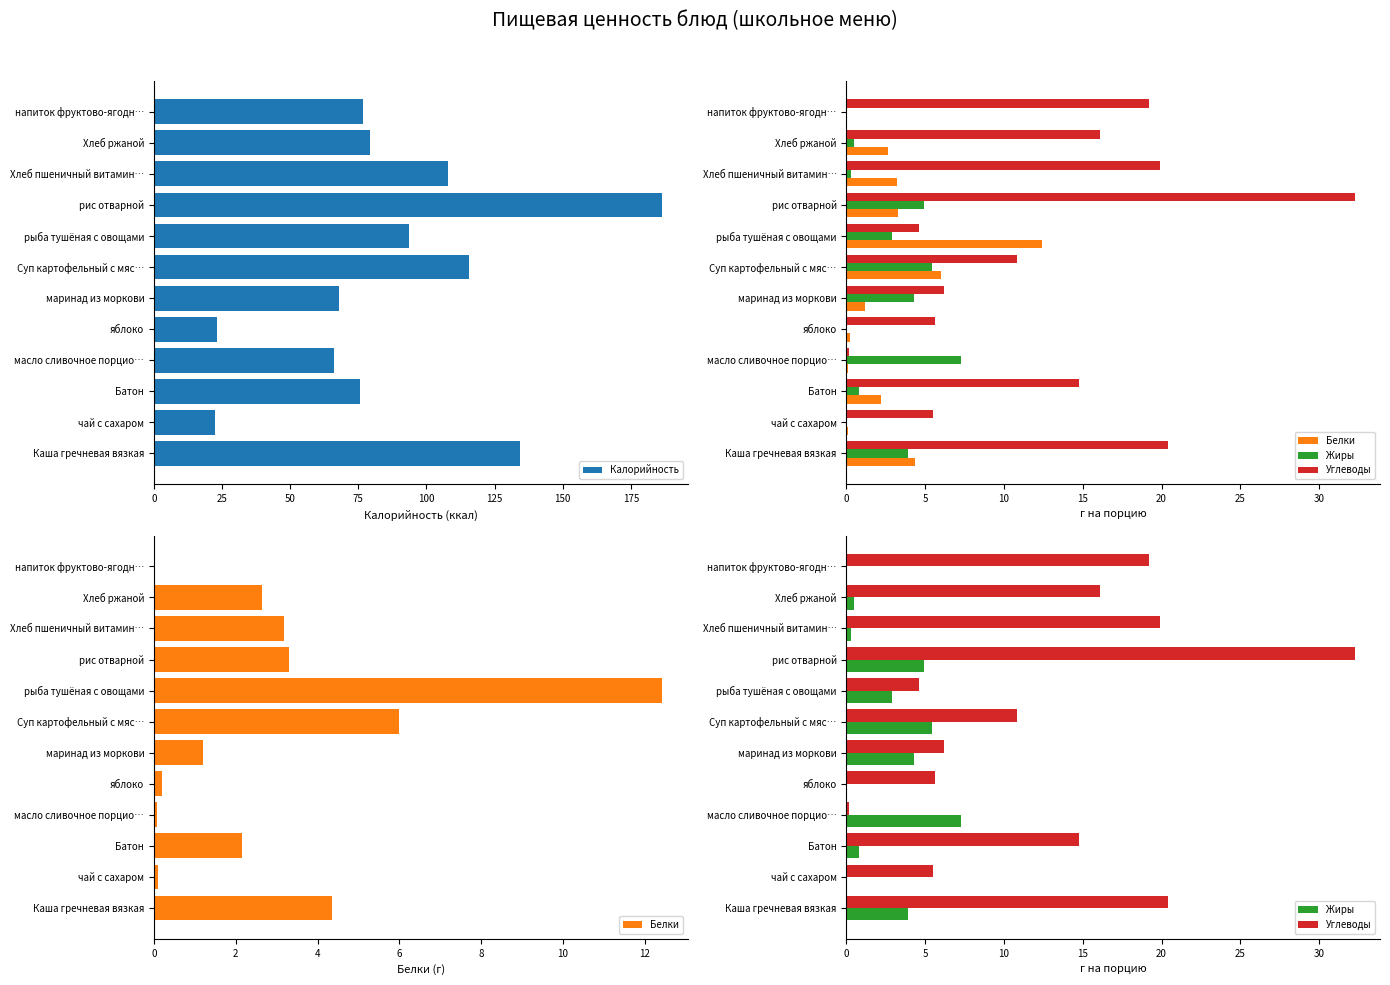

The value of Калорийность at рыба тушёная с овощами is 93.5. True or false?

True